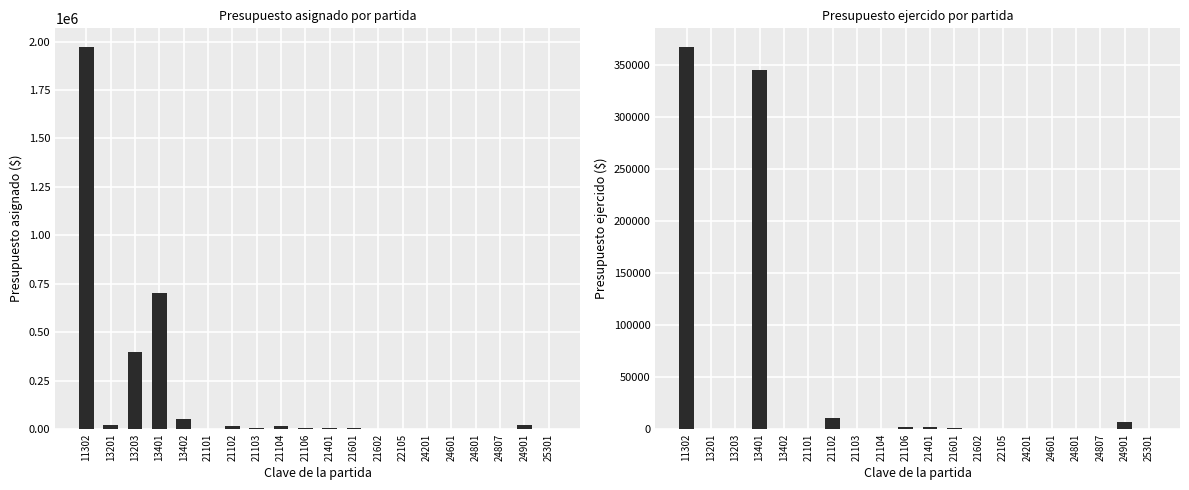

How many groups of bars are there?

20